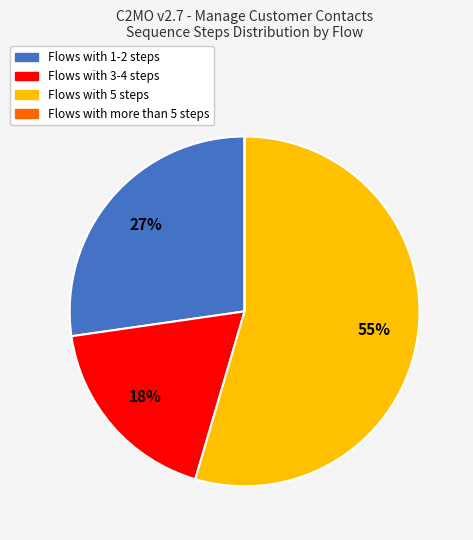

Which category has the biggest portion of the pie?

Flows with 5 steps